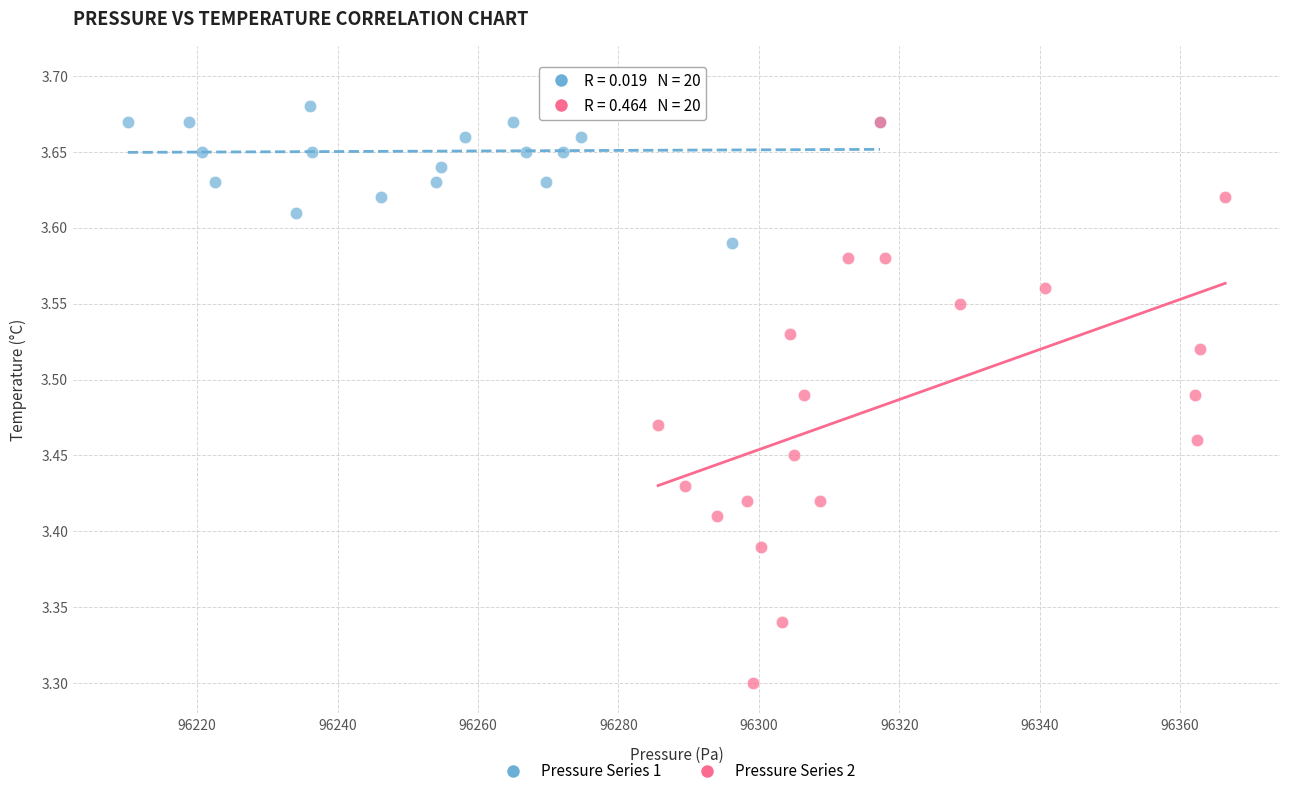

Which series reaches the minimum Y coordinate?

Pressure Series 2